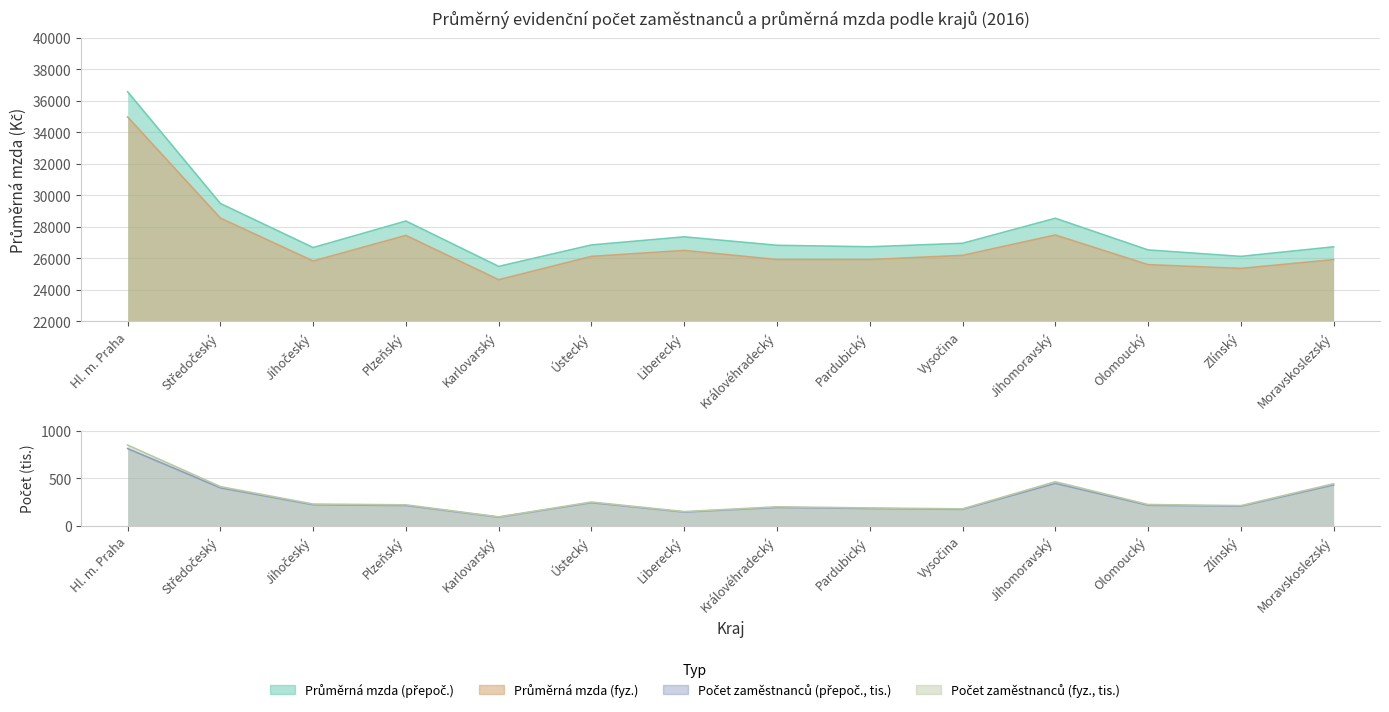

Which category has the lowest value in the Průměrná mzda (fyz.) series?

Karlovarský